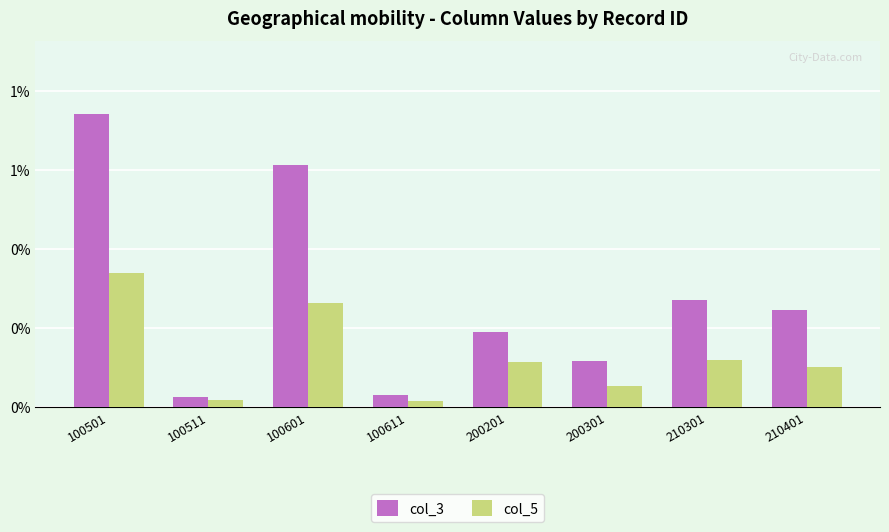

What is the difference between the maximum and minimum values in the col_5 series?

0.3